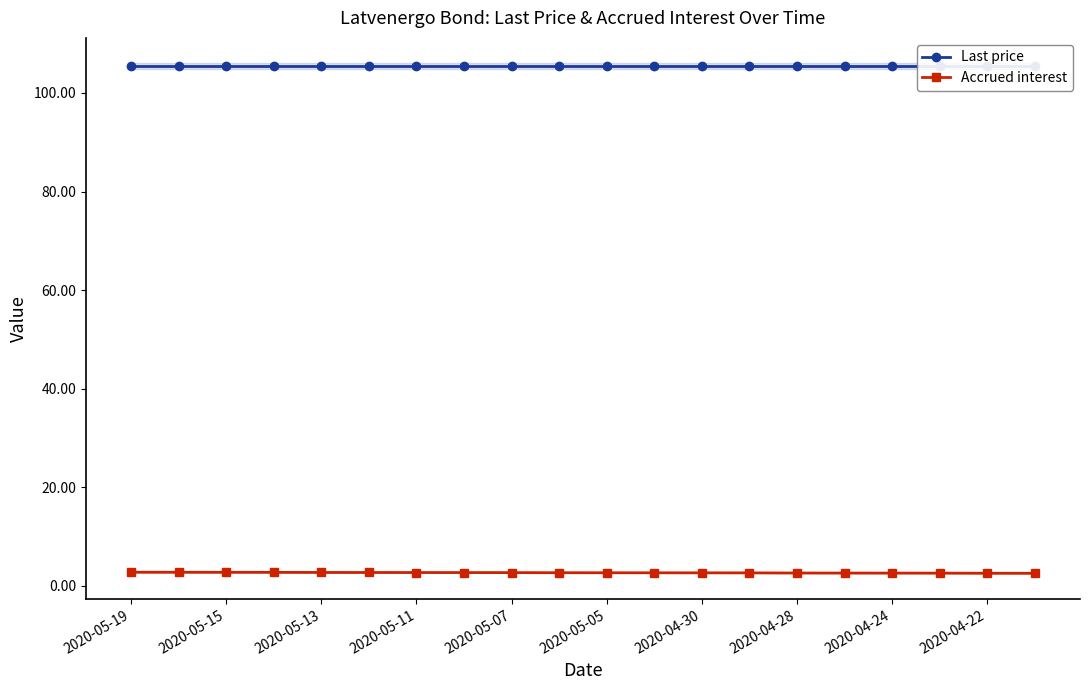

What is the minimum value for Accrued interest?

2.6